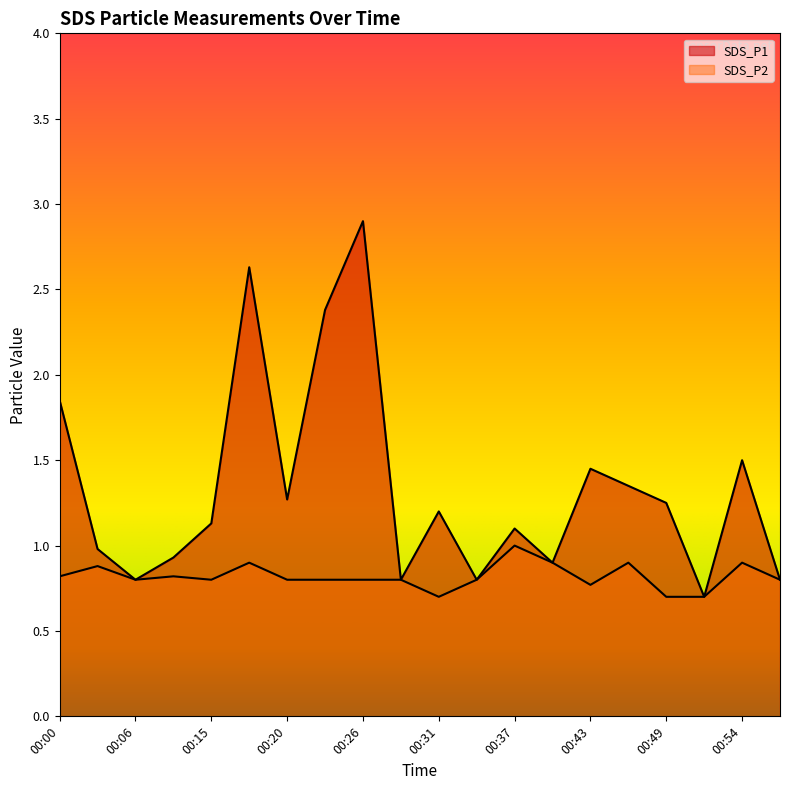

Which series has the largest total across all categories?

SDS_P1